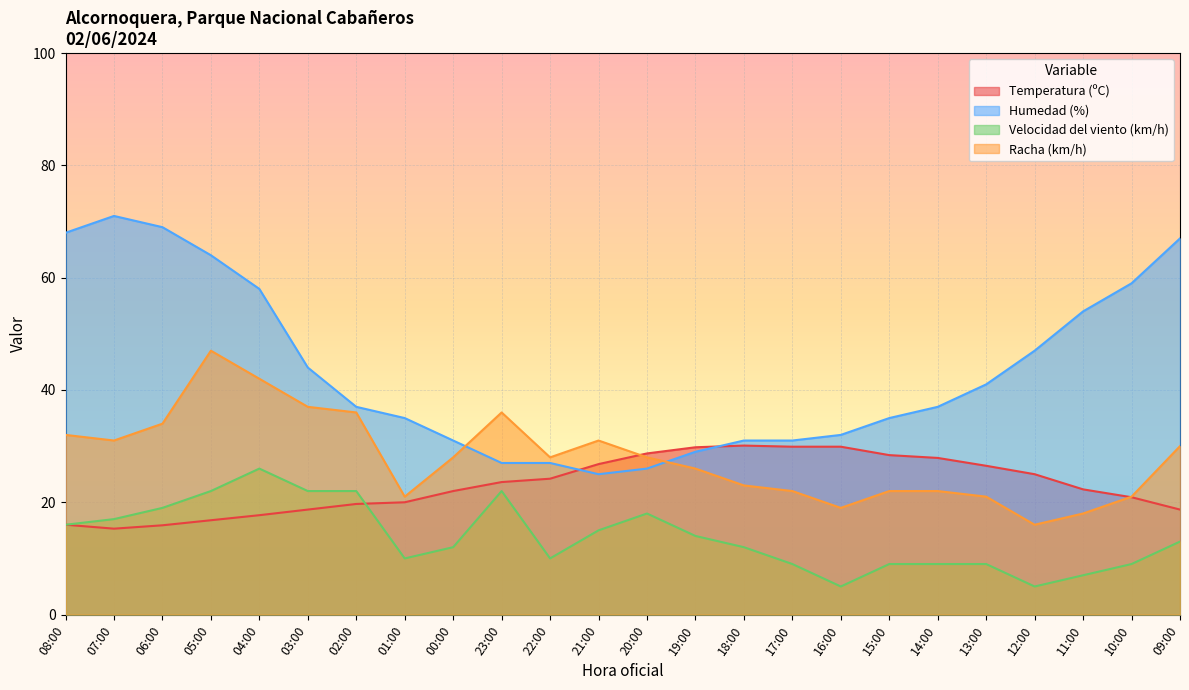

What are all the series names shown in the legend?

Temperatura (ºC), Humedad (%), Velocidad del viento (km/h), Racha (km/h)